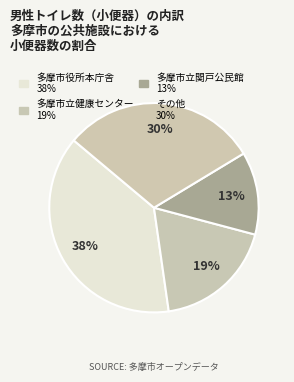

How many segments does this pie chart have?

4